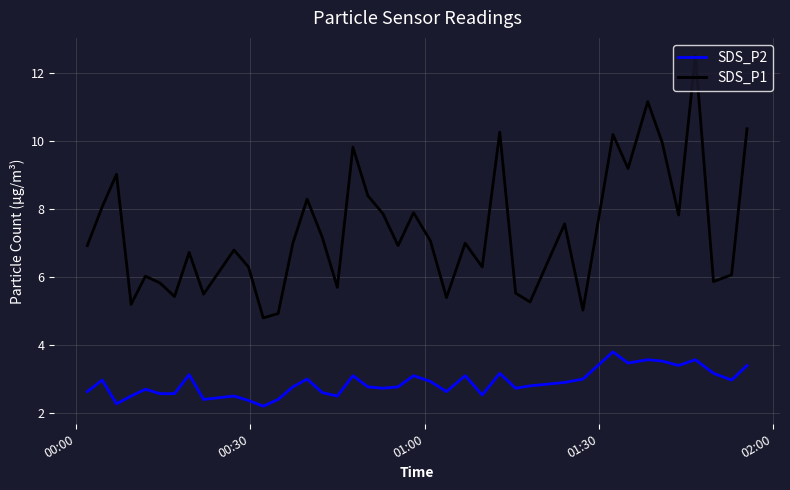

Which series has the largest total across all categories?

SDS_P1